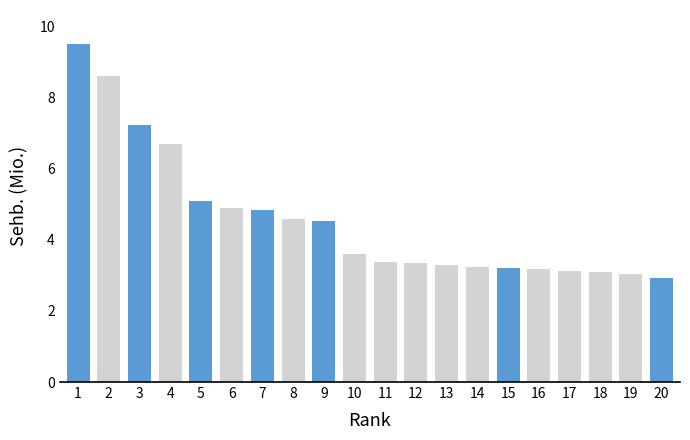

The value at 17 is 4.7. True or false?

False